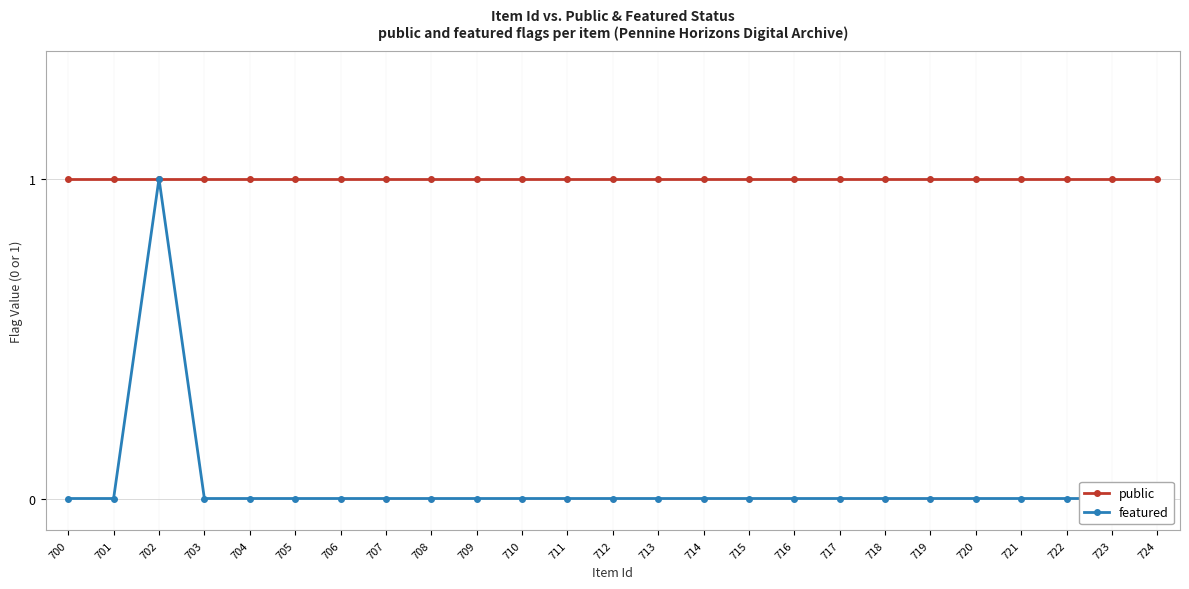

Which label corresponds to the smallest value in the chart?

700